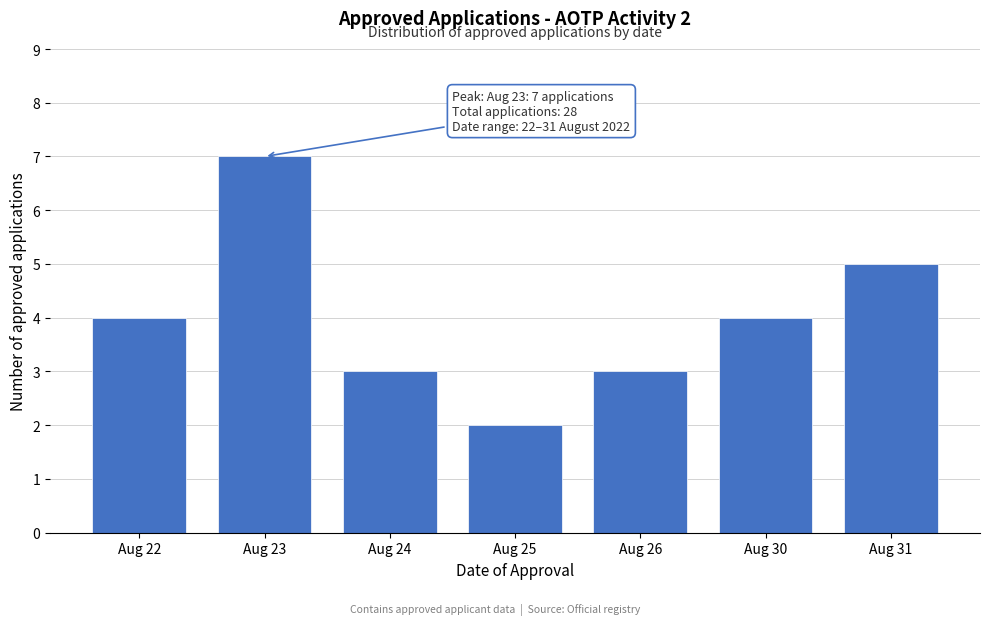

Reading right to left, extract all data points from this chart.

5	4	3	2	3	7	4